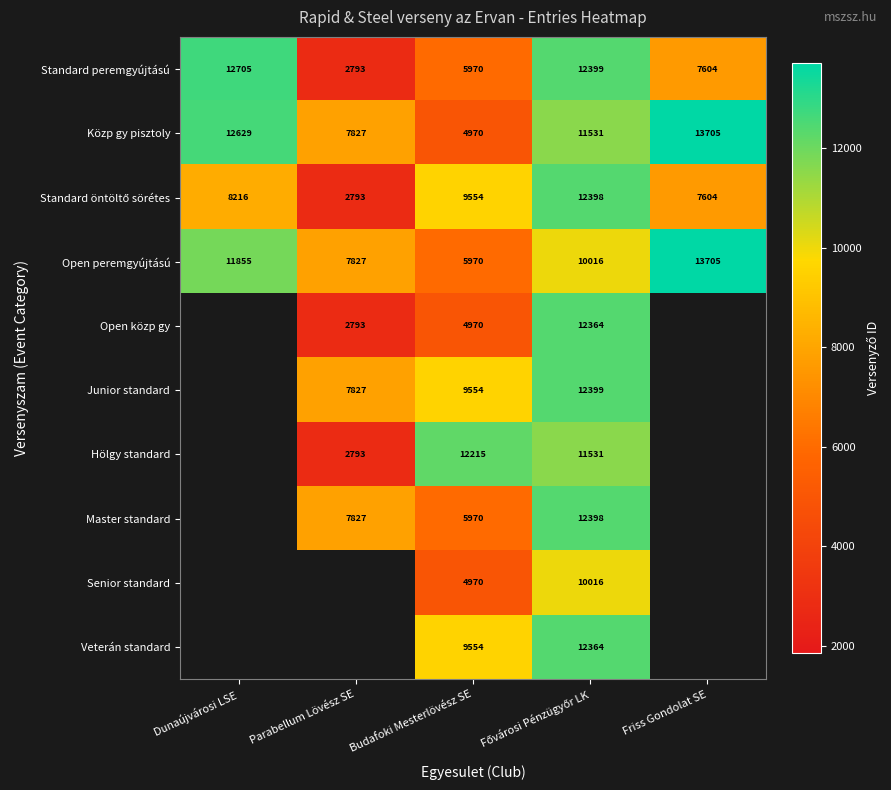

True or false: Open peremgyújtású has a value of 3924 at Budafoki Mesterlövész SE.

False